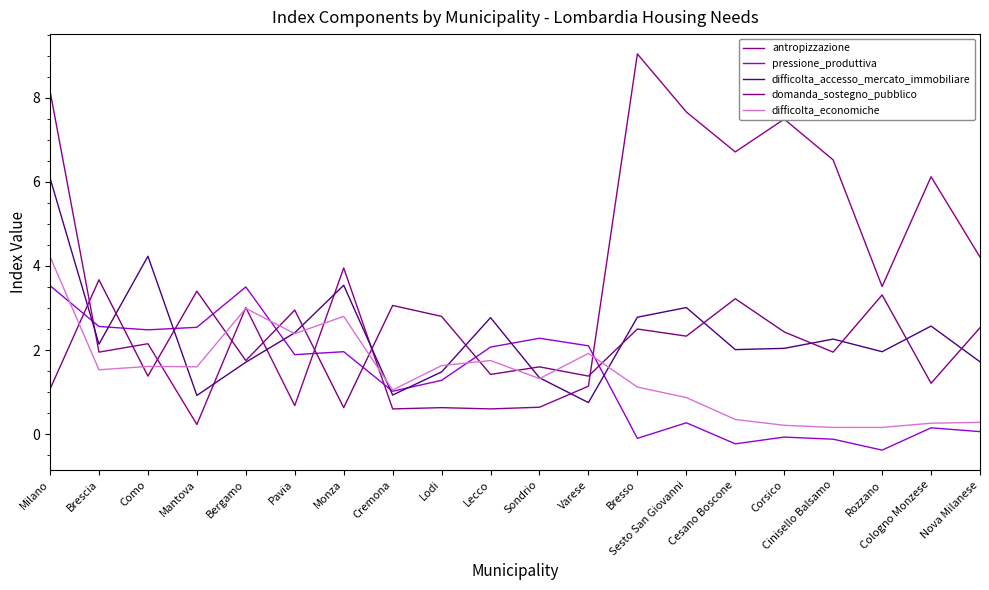

What is the label of the 10th point from the left?

Lecco